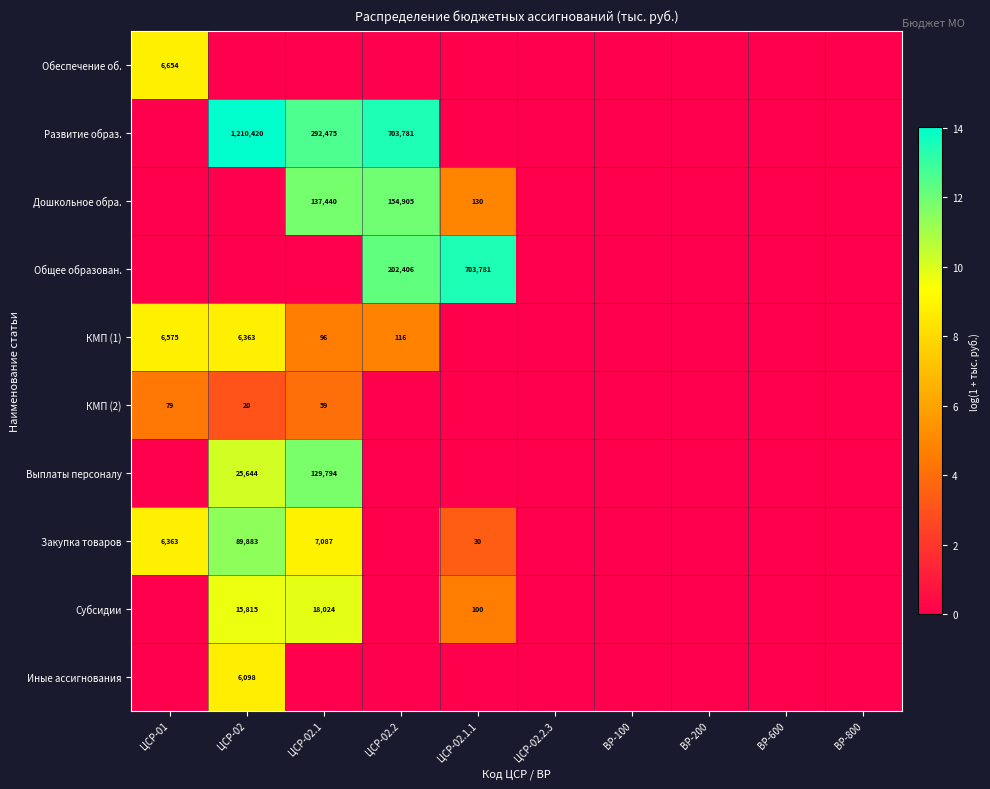

Which series has the largest total across all categories?

Развитие образ.